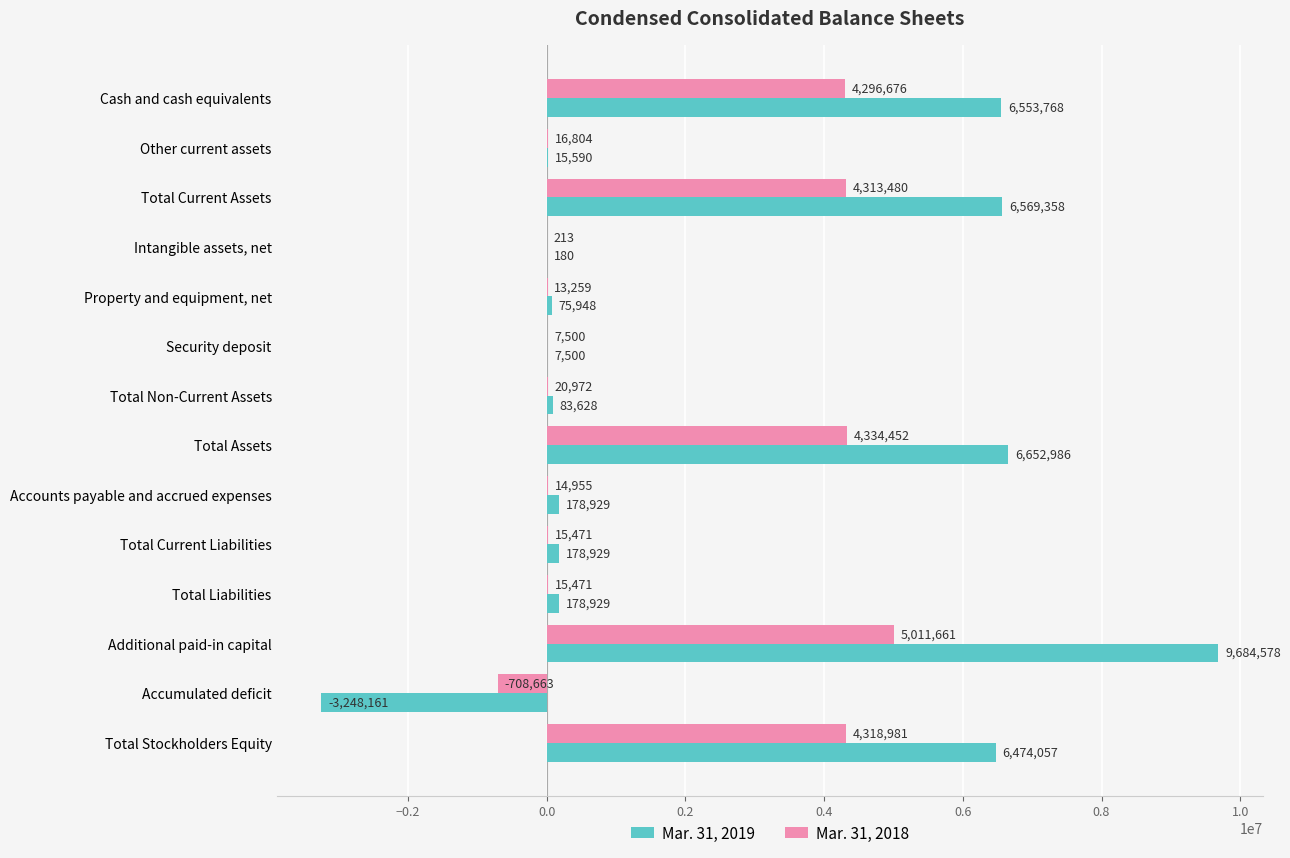

At which category is the sum across all series the highest?

Additional paid-in capital